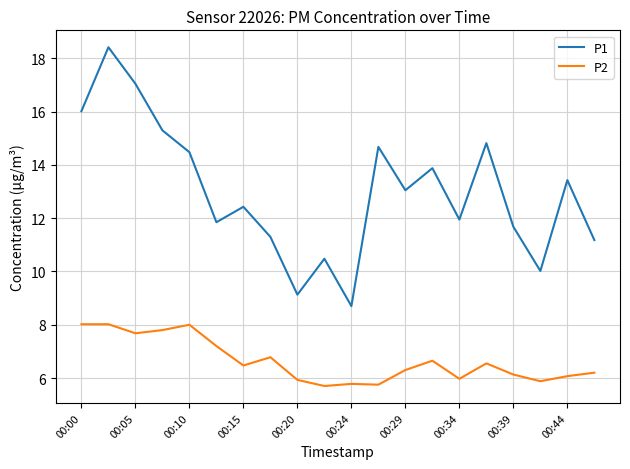

Does the chart have visible grid lines?

Yes